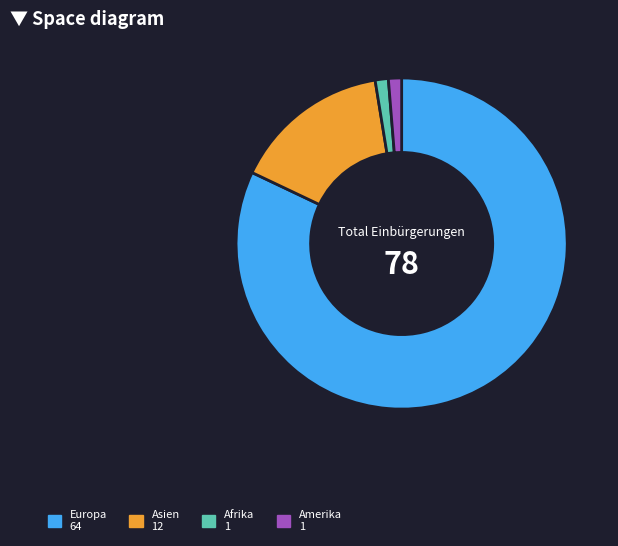

Does any single category account for the majority?

Yes